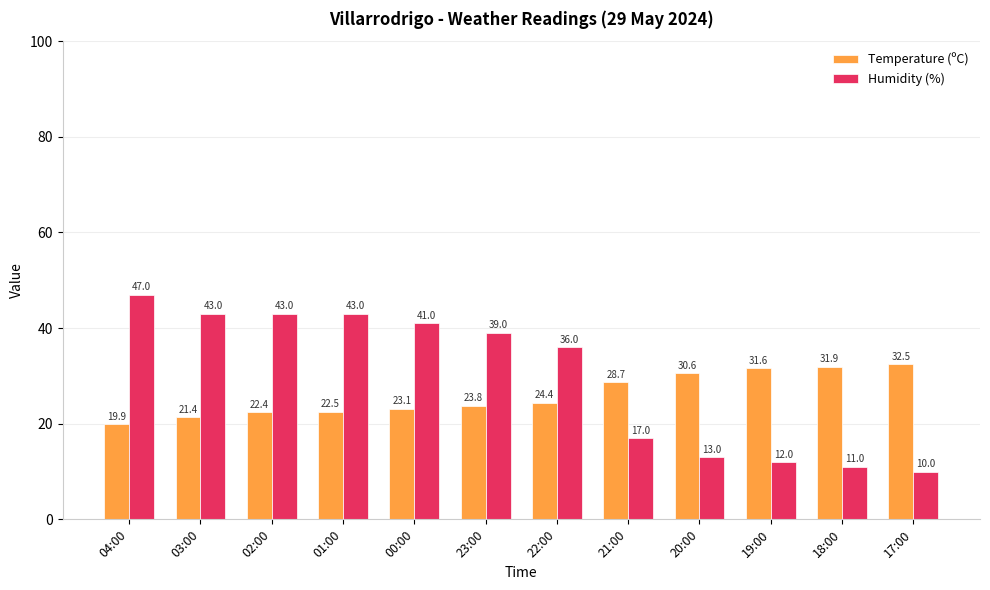

What is the minimum value shown in the chart?

10.0